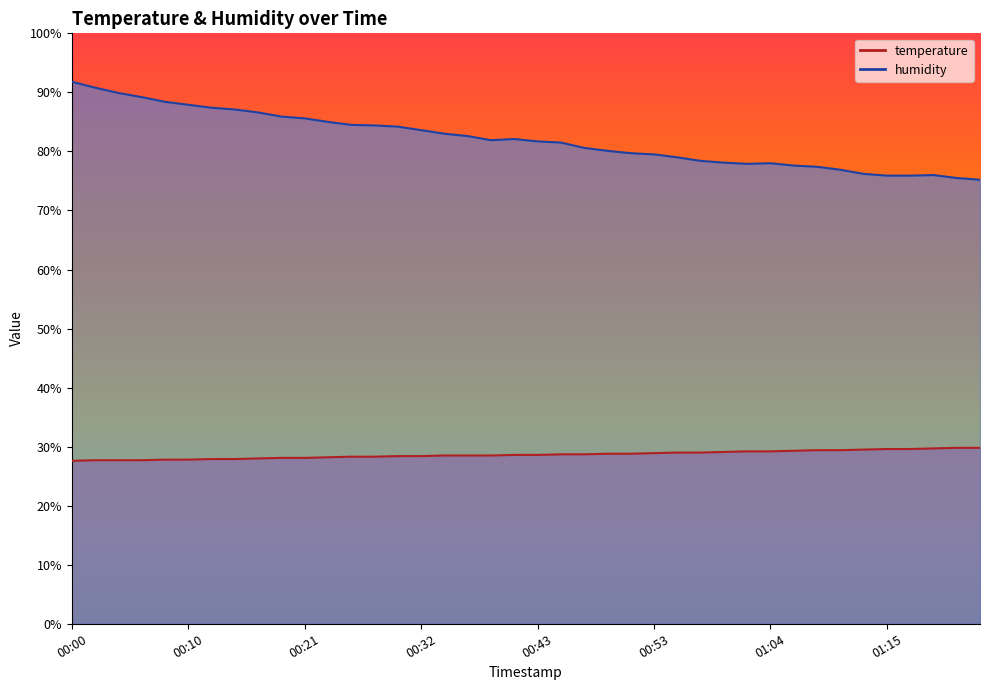

The temperature series shows 37.2 at 00:43. True or false?

False